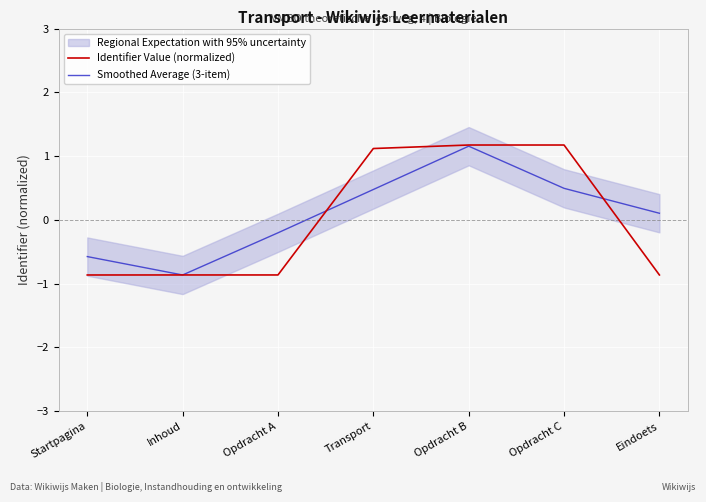

What is the approximate value of Identifier Value (normalized) at Opdracht B?

1.2